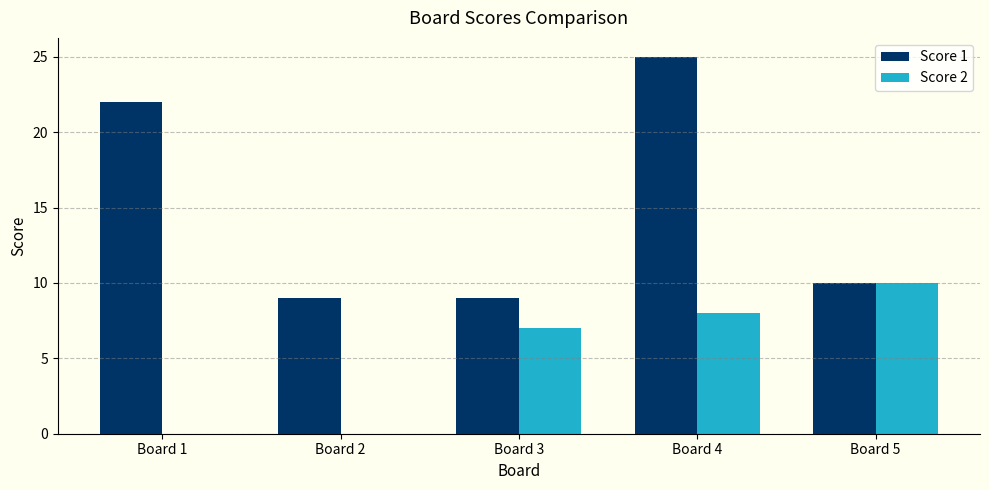

Reading left to right, list all the values displayed in this chart.

Score 1: 22	9	9	25	10
Score 2: 0	0	7	8	10